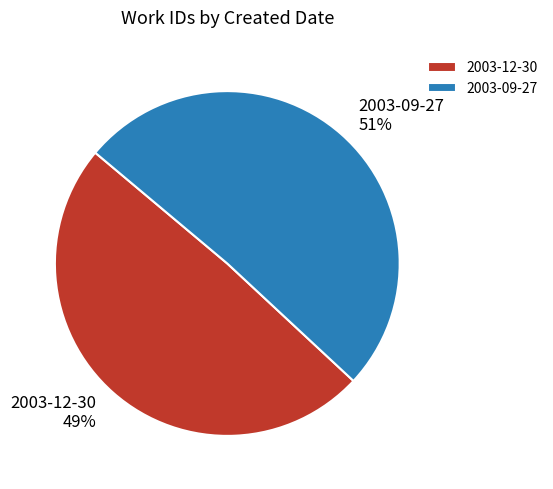

Do 2003-09-27 and 2003-12-30 together represent more than half of the pie?

Yes